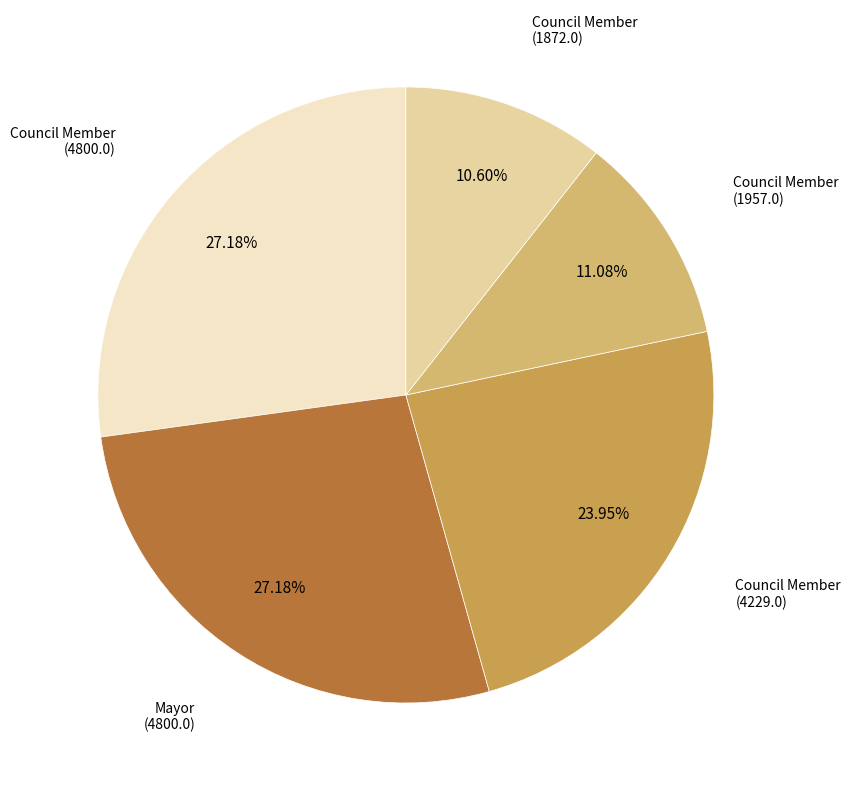

Is there any slice that represents more than half of the pie?

No